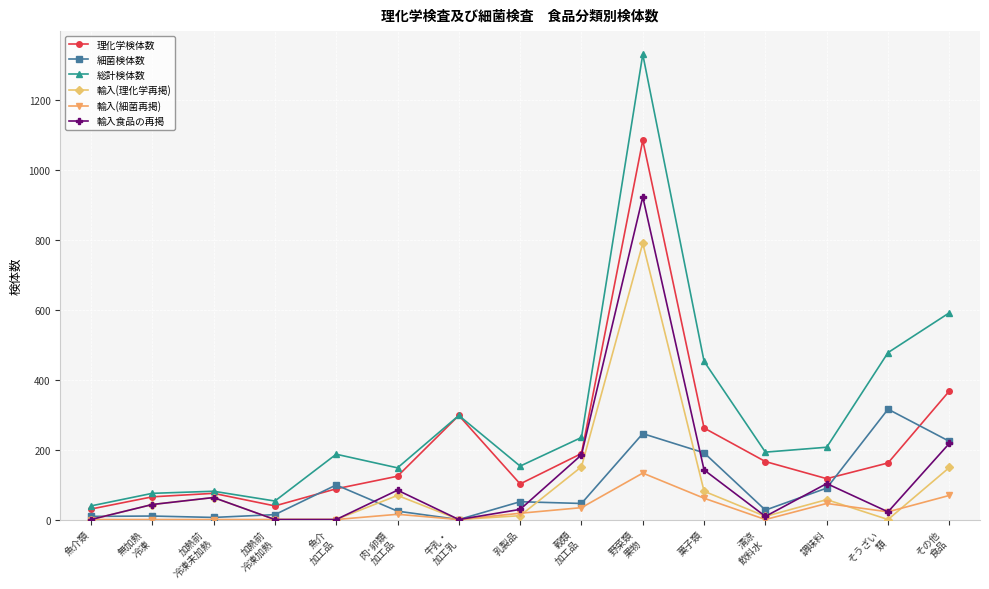

Which series has the widest spread of values?

総計検体数